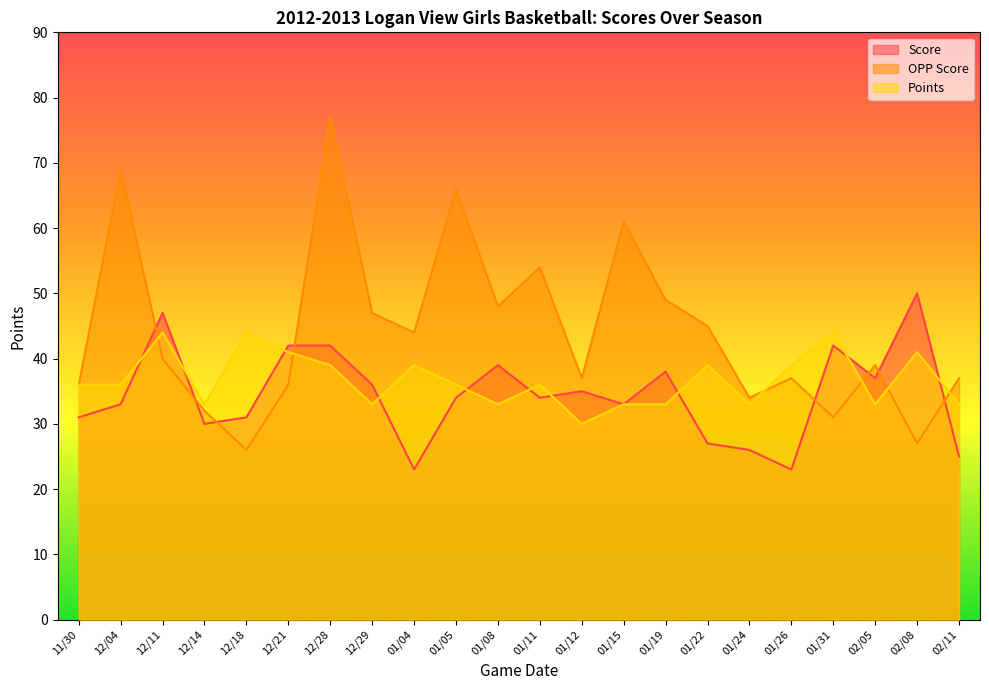

Is it true that OPP Score equals 48 at 01/08?

True